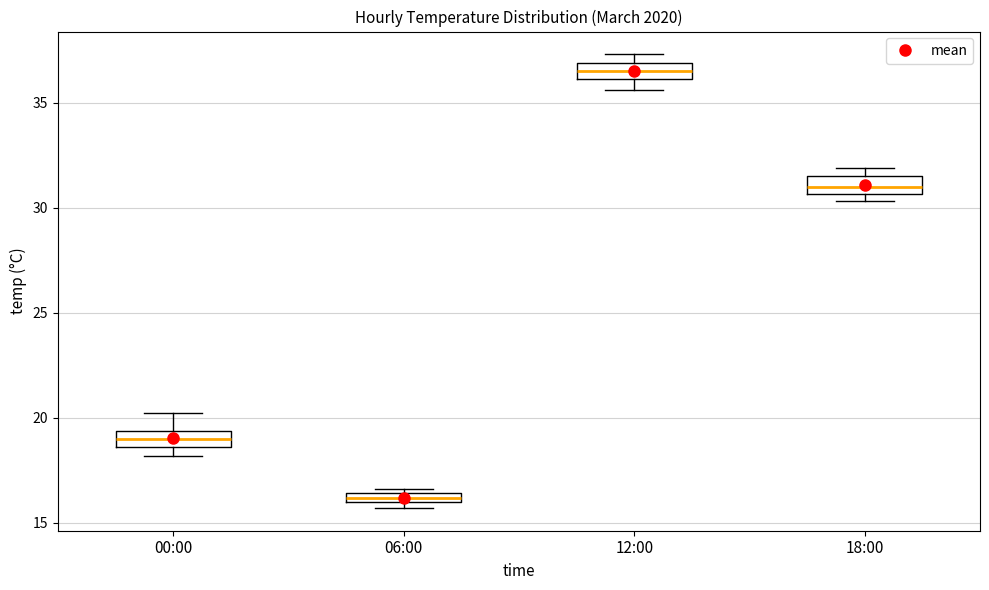

Where does the lower whisker of the box for 12:00 end on the y-axis? The values are not printed on the chart, so give them approximately, as read against the axis.

35.5